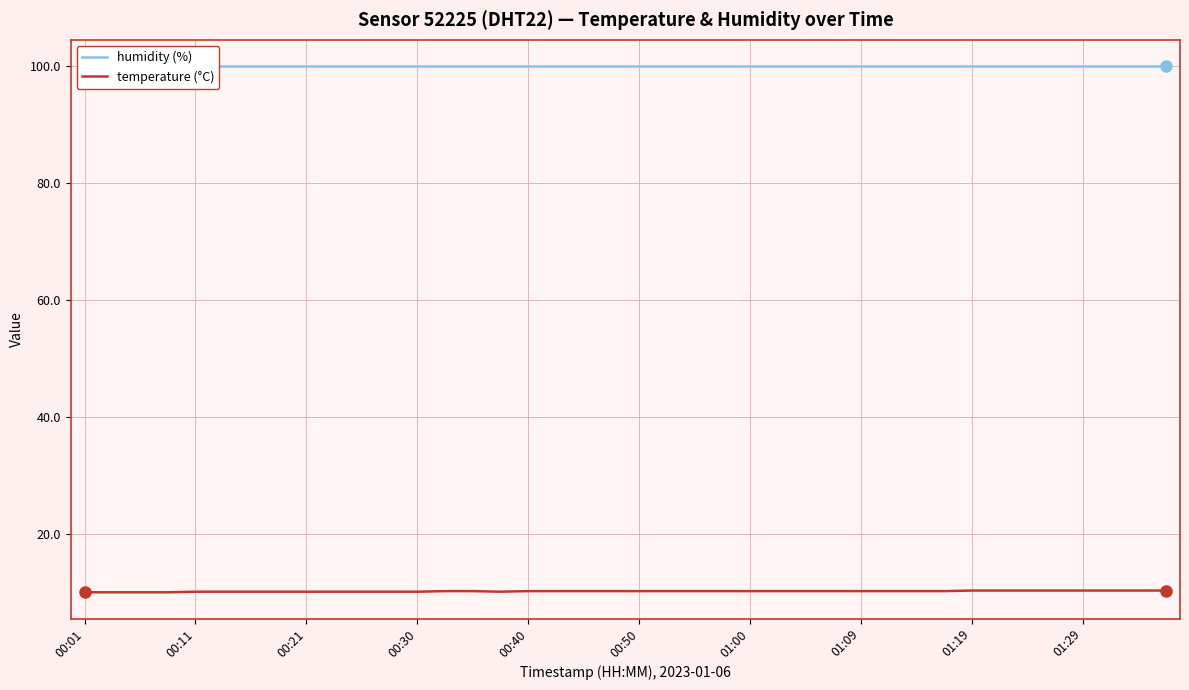

Which category has the highest value across all series?

00:01